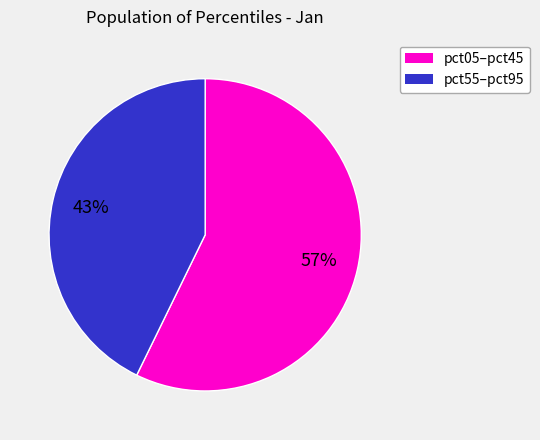

To the nearest percent, what is the average slice percentage?

50%